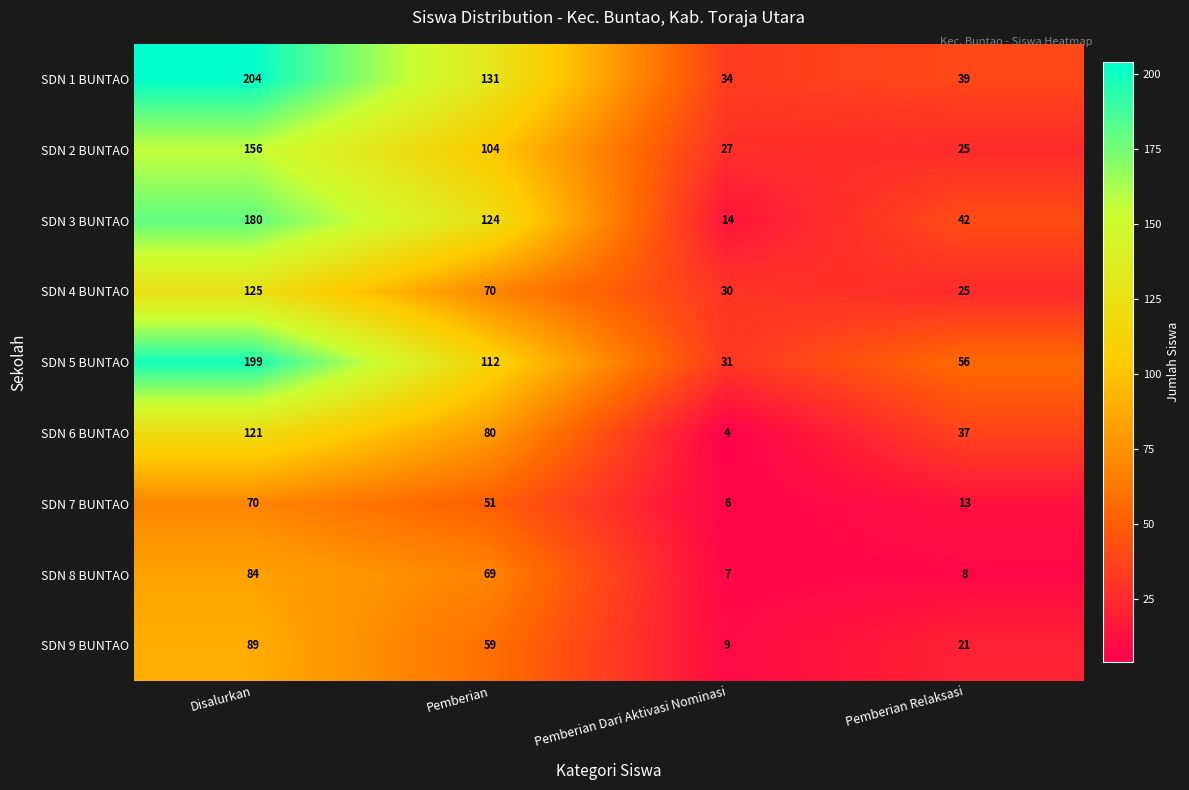

The value of SDN 8 BUNTAO at Pemberian Relaksasi is 8. True or false?

True